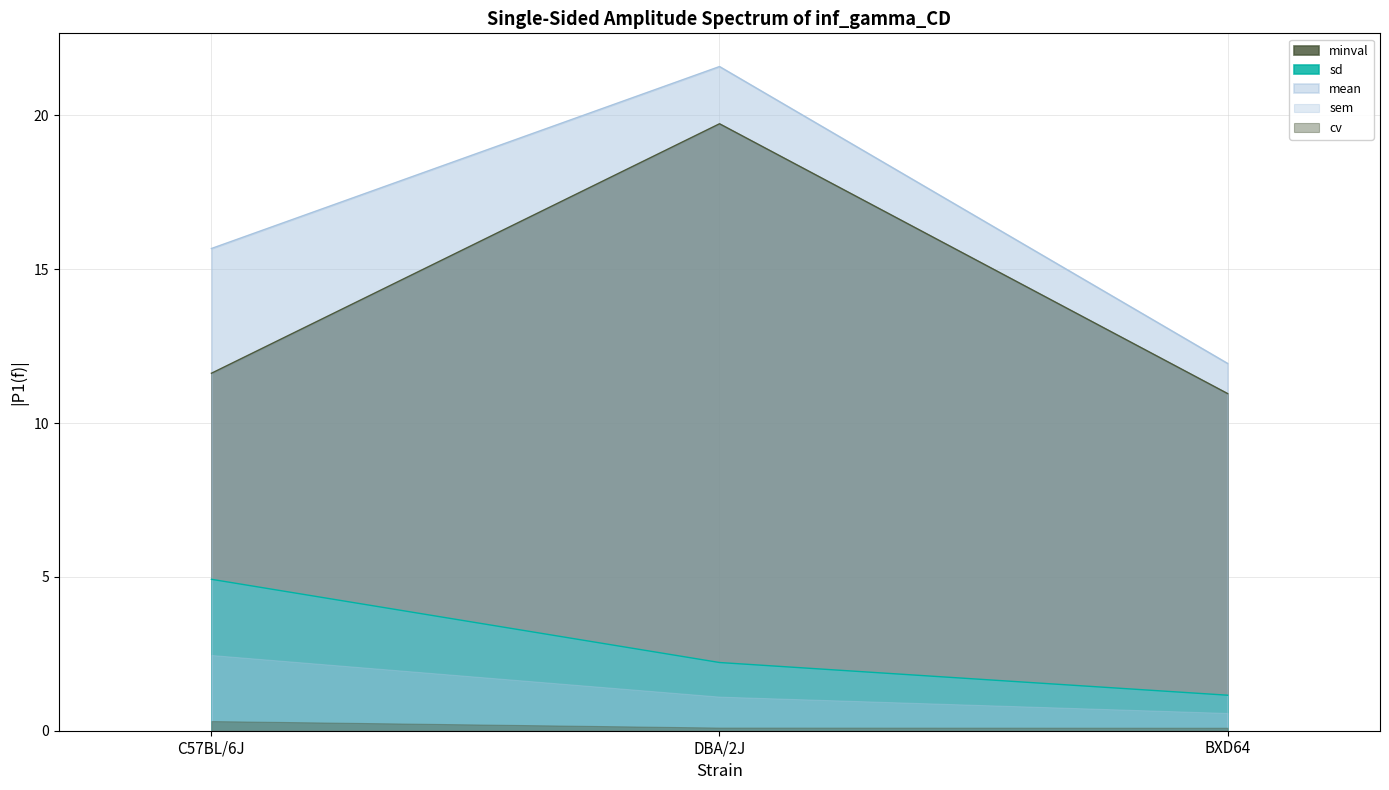

At which category is the sum across all series the highest?

DBA/2J